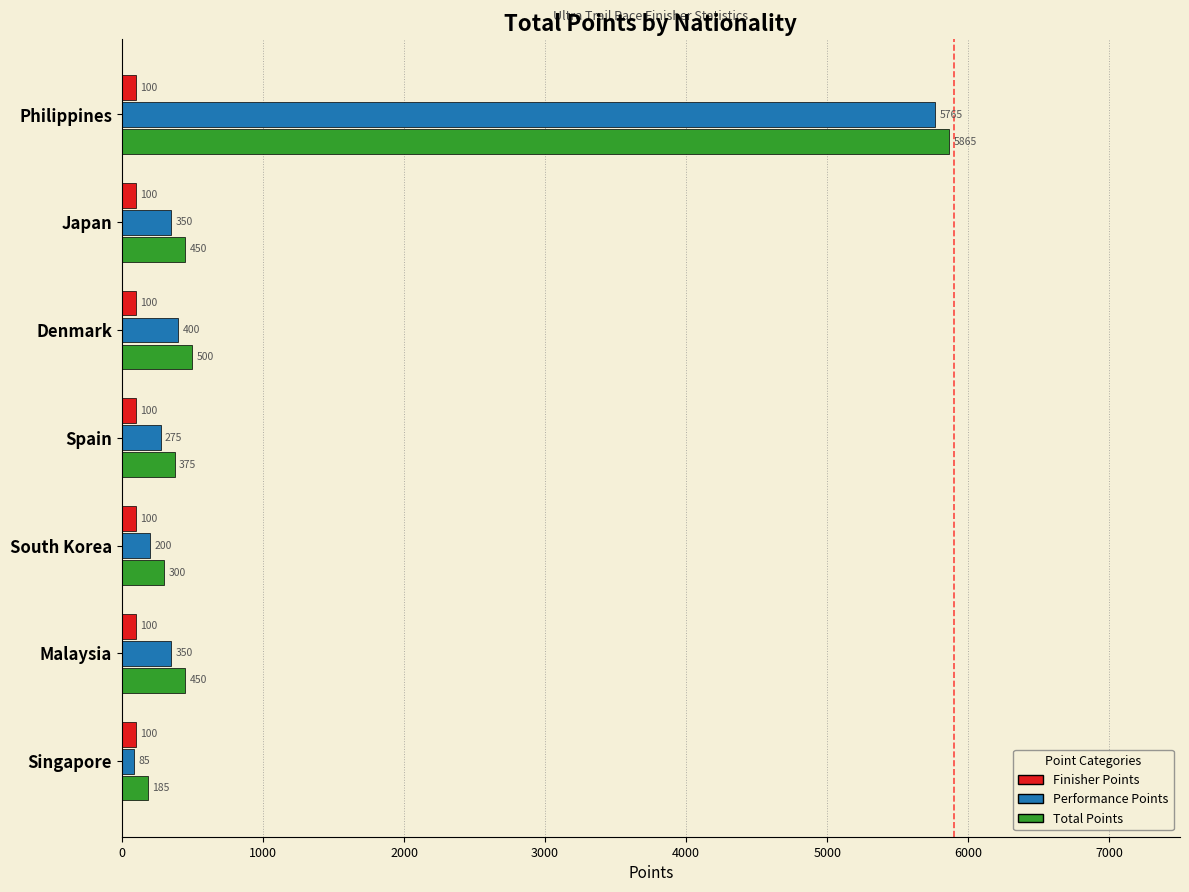

What is the total value across all series at South Korea?

600